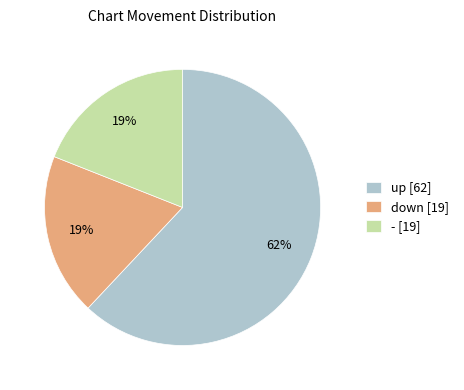

To the nearest percent, what is the average slice percentage?

33%